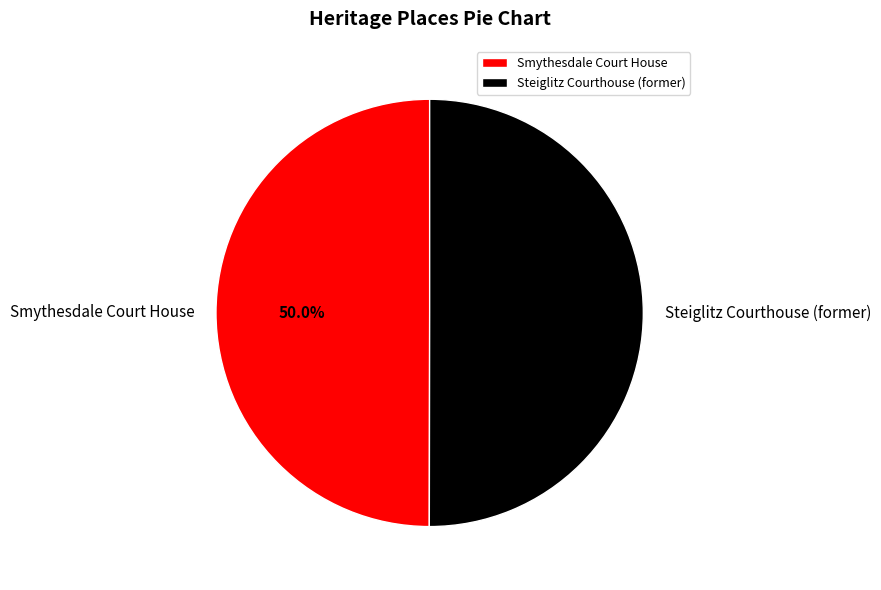

Combined, what portion of the pie is Steiglitz Courthouse (former) and Smythesdale Court House?

100.0%